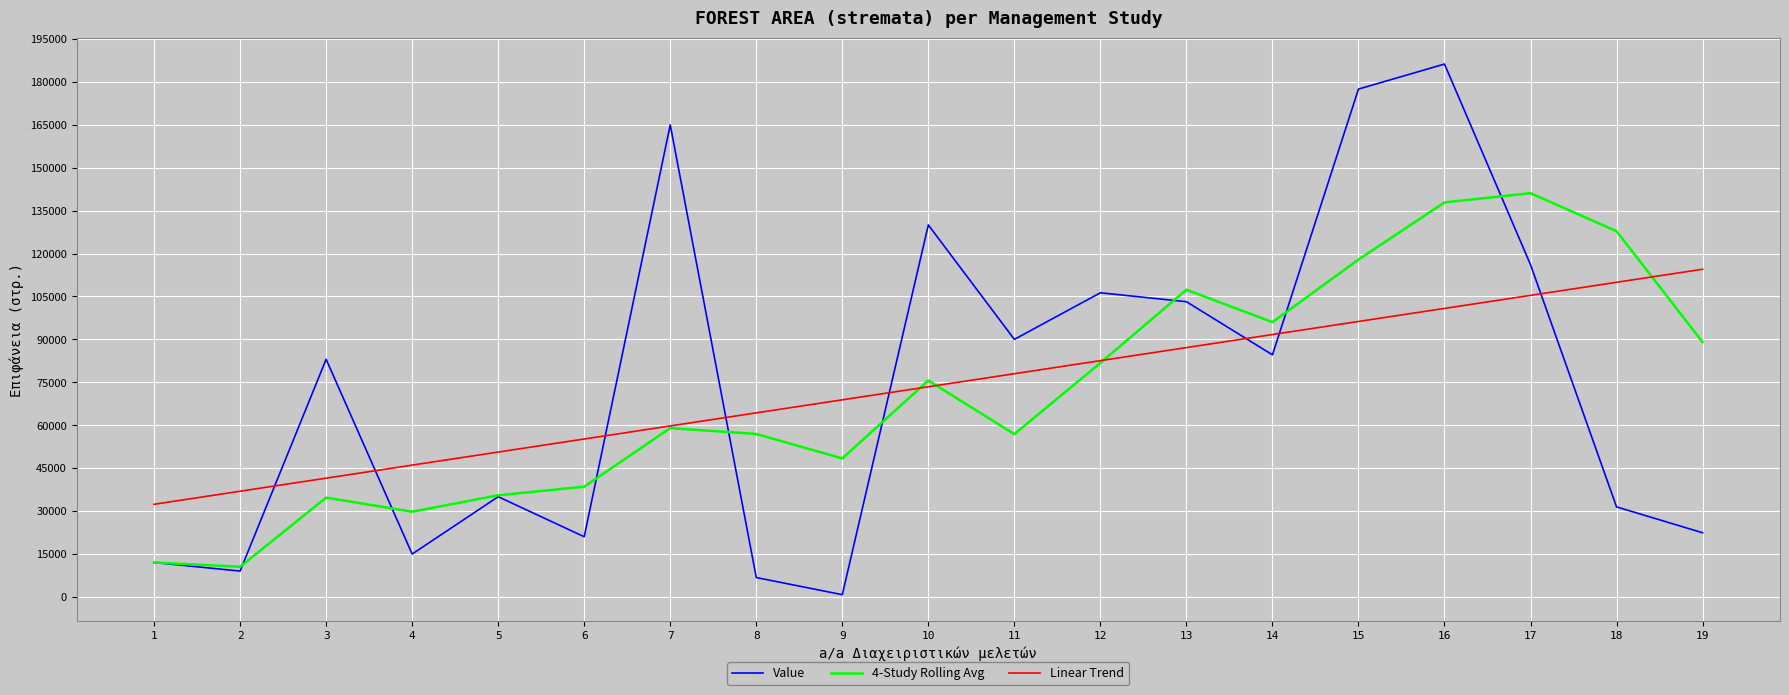

Where is the first local minimum for Value?

2